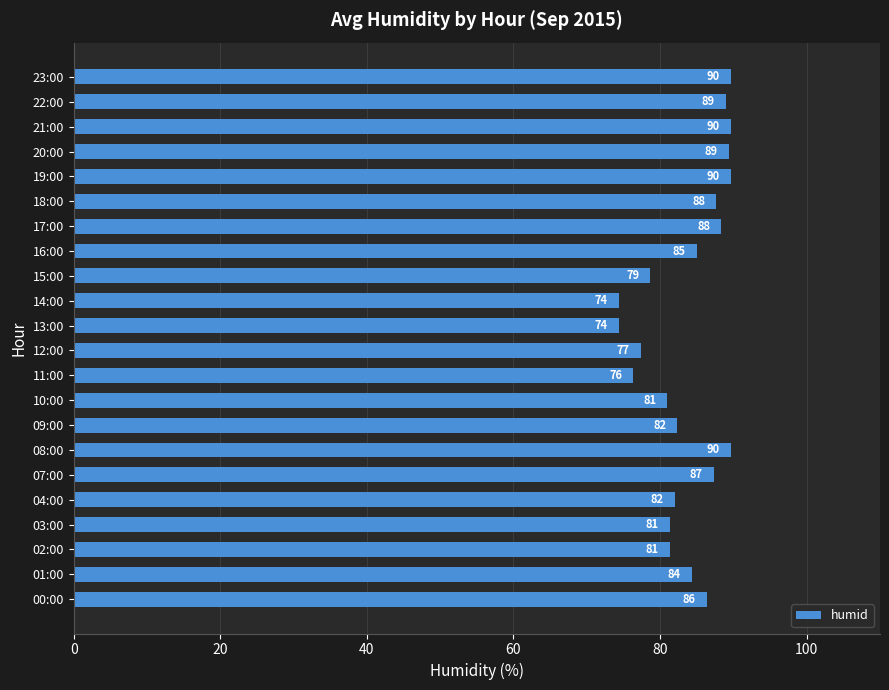

Between 00:00 and 12:00, which is larger?

00:00